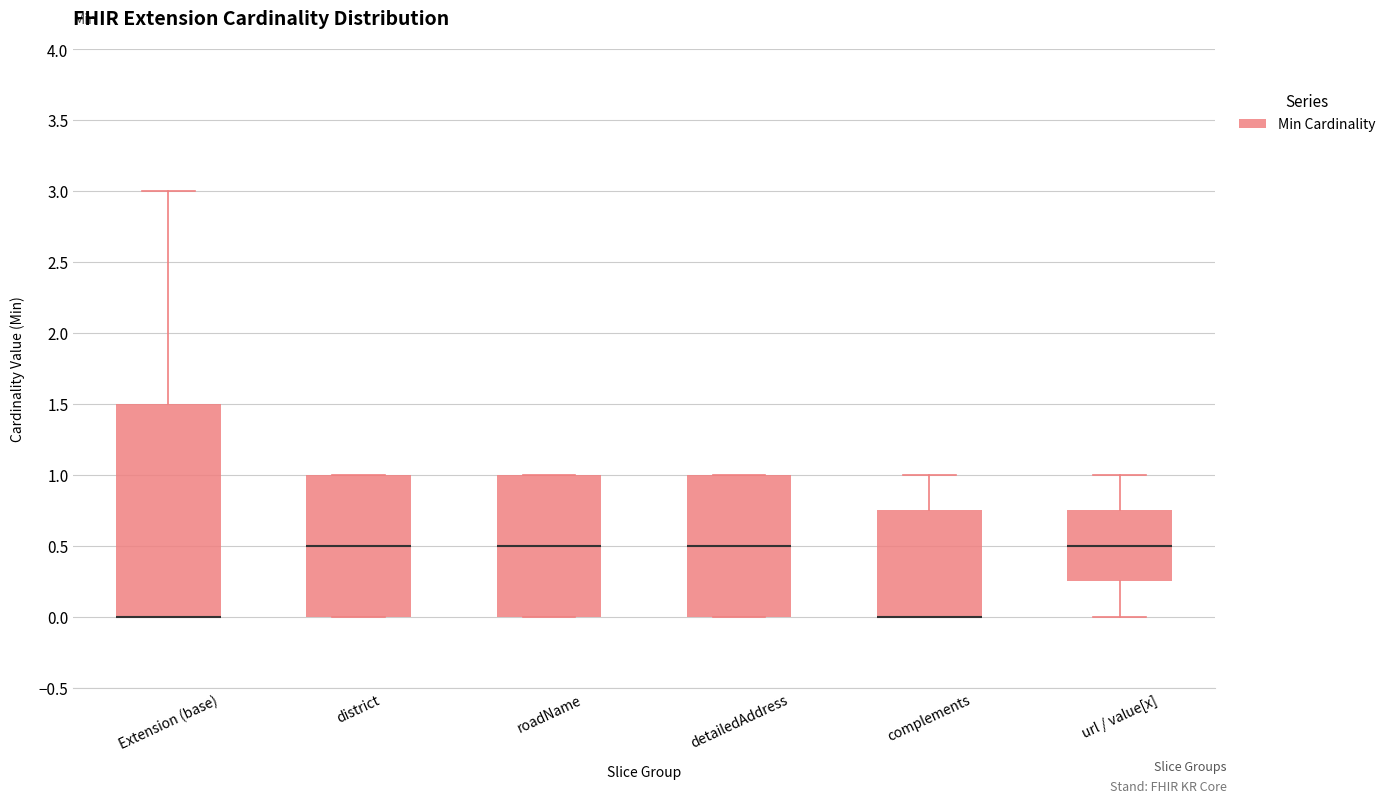

Reading left to right, read every box against the y-axis: the position of its median line, the range the box covers, and the ends of its whiskers. The values are not printed on the chart, so give them approximately, as read against the axis.

Extension (base): median 0.00 (drawn on the box's lower edge), box 0.00 to 1.50, whiskers 0.00 to 3.00
district: median 0.50, box 0.00 to 1.00, whiskers 0.00 to 1.00
roadName: median 0.50, box 0.00 to 1.00, whiskers 0.00 to 1.00
detailedAddress: median 0.50, box 0.00 to 1.00, whiskers 0.00 to 1.00
complements: median 0.00 (drawn on the box's lower edge), box 0.00 to 0.75, whiskers 0.00 to 1.00
url / value[x]: median 0.50, box 0.25 to 0.75, whiskers 0.00 to 1.00